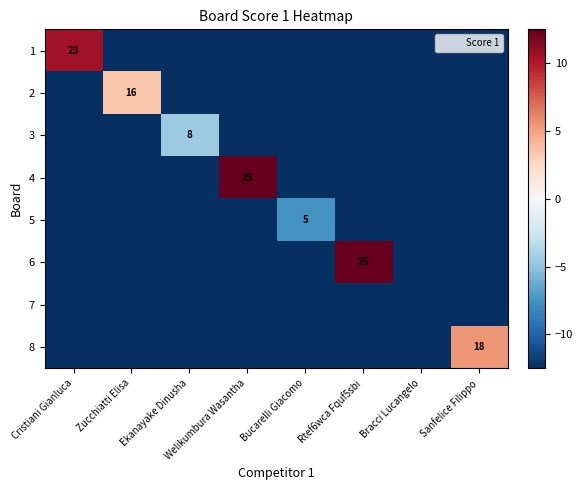

The value of 1 at Bucarelli Giacomo is -12.5. True or false?

True